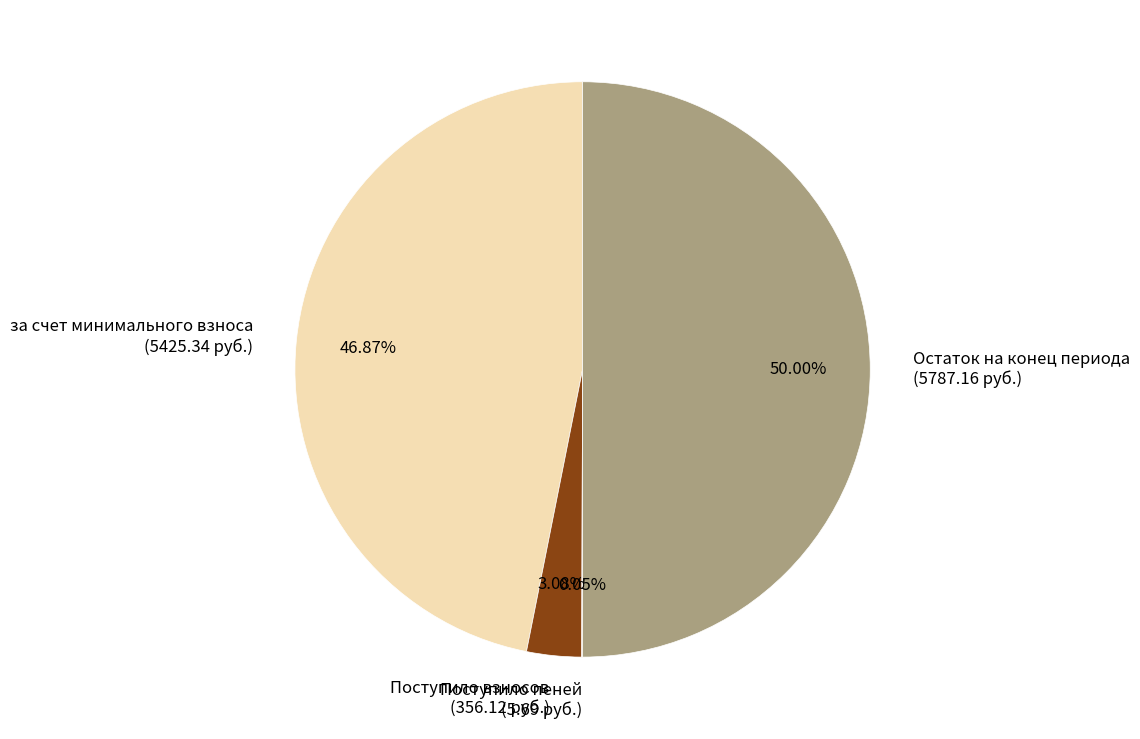

To the nearest percent, what is the difference between the largest and smallest slice percentages?

50%